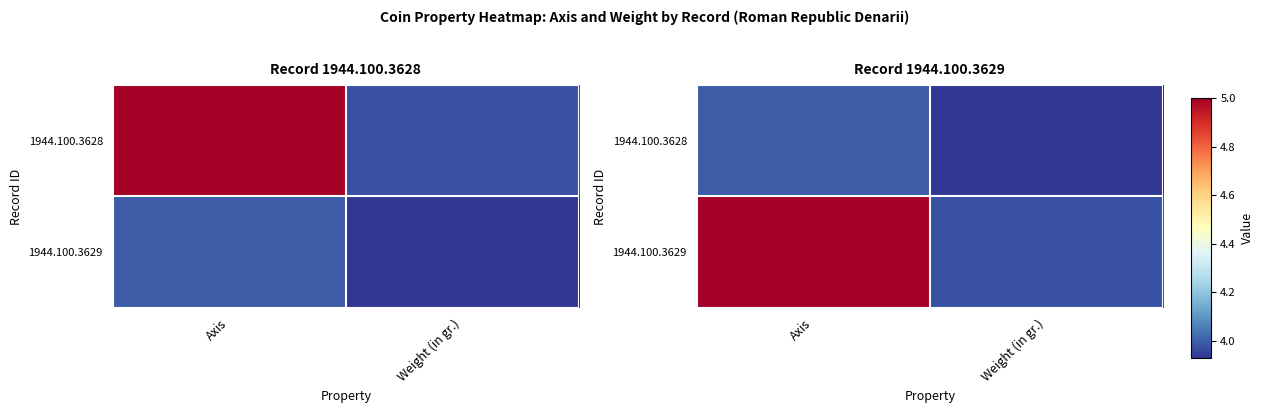

What is the sum of all 1944.100.3629 values?

9.0